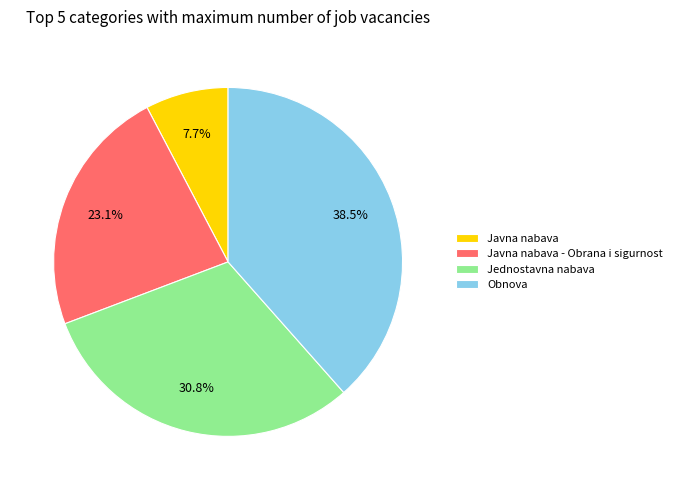

To the nearest percent, what is the combined percentage of Obnova and Javna nabava?

46%